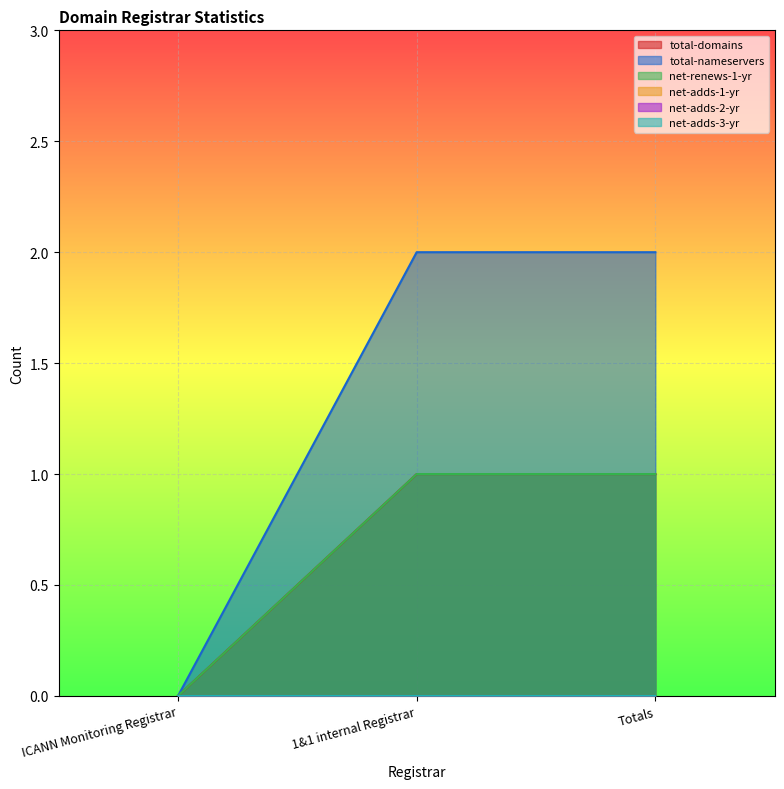

What is the greatest value displayed?

2